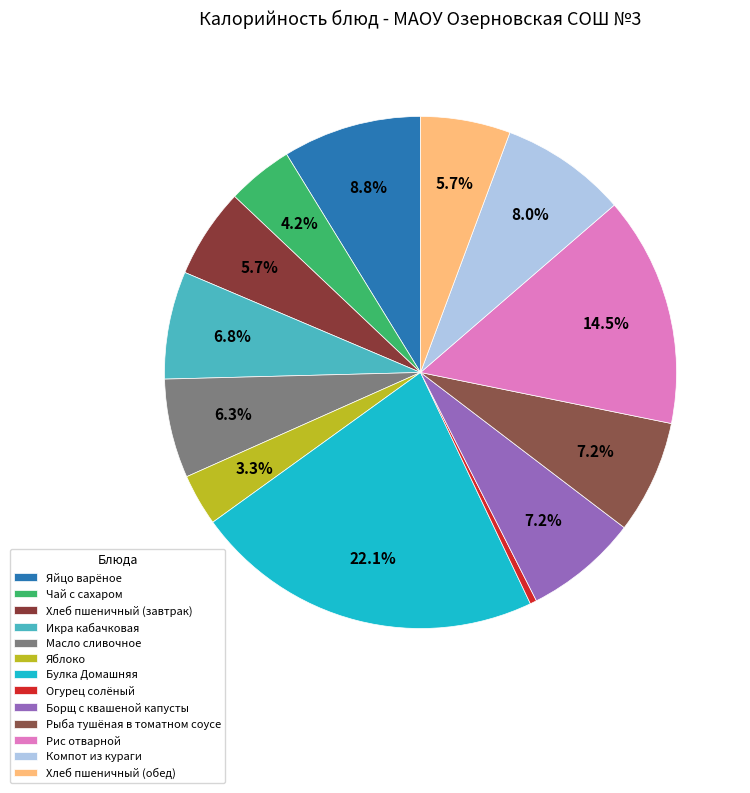

What percentage is NOT represented by Компот из кураги?

92.0%